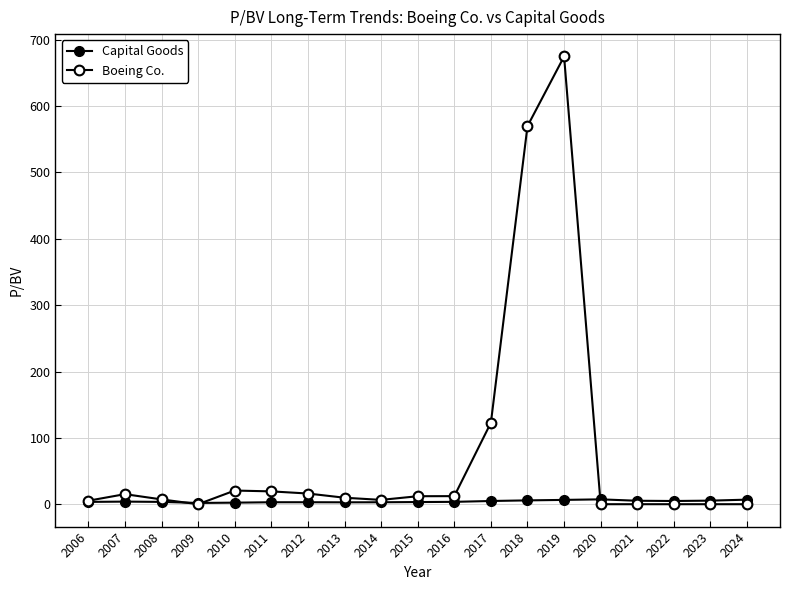

Count the number of categories in the chart.

19